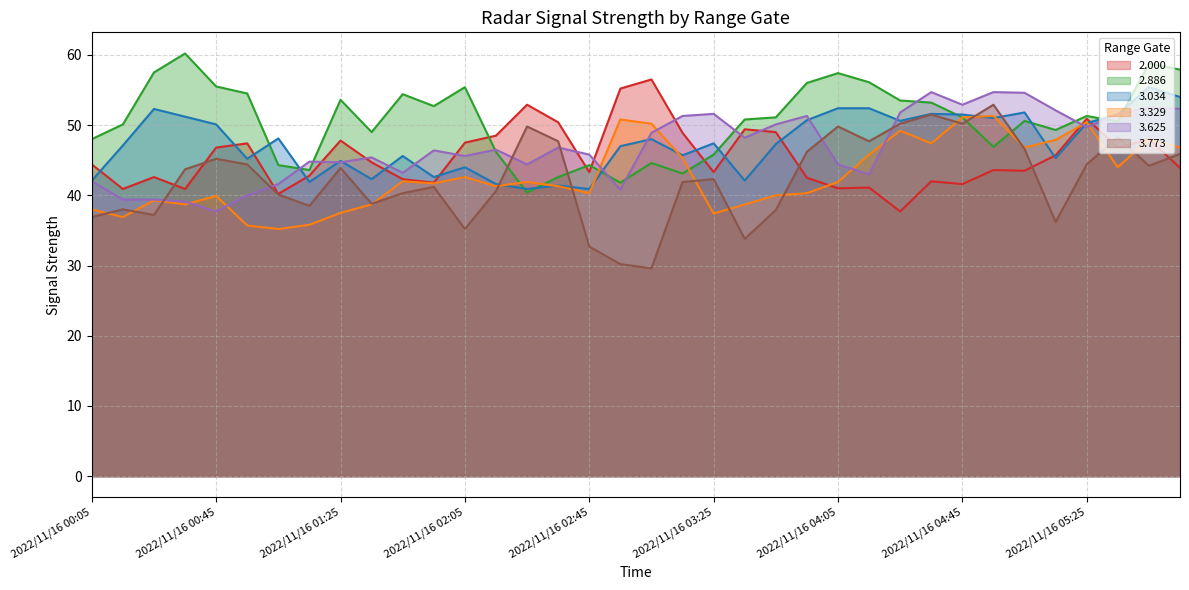

True or false: 2.886 and 2.000 intersect in this chart.

True